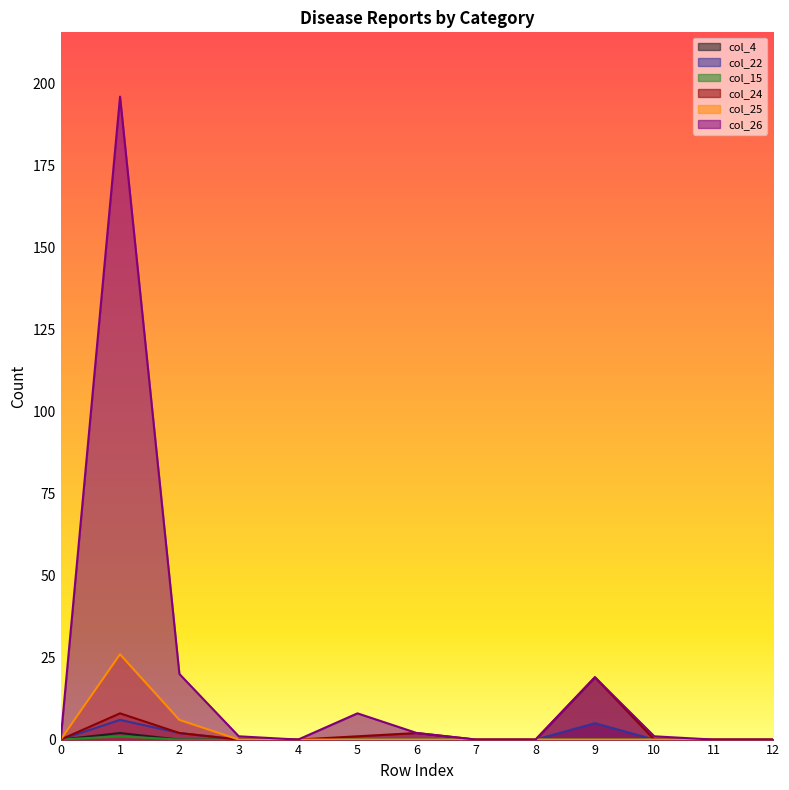

The col_24 series shows -6 at 10. True or false?

False